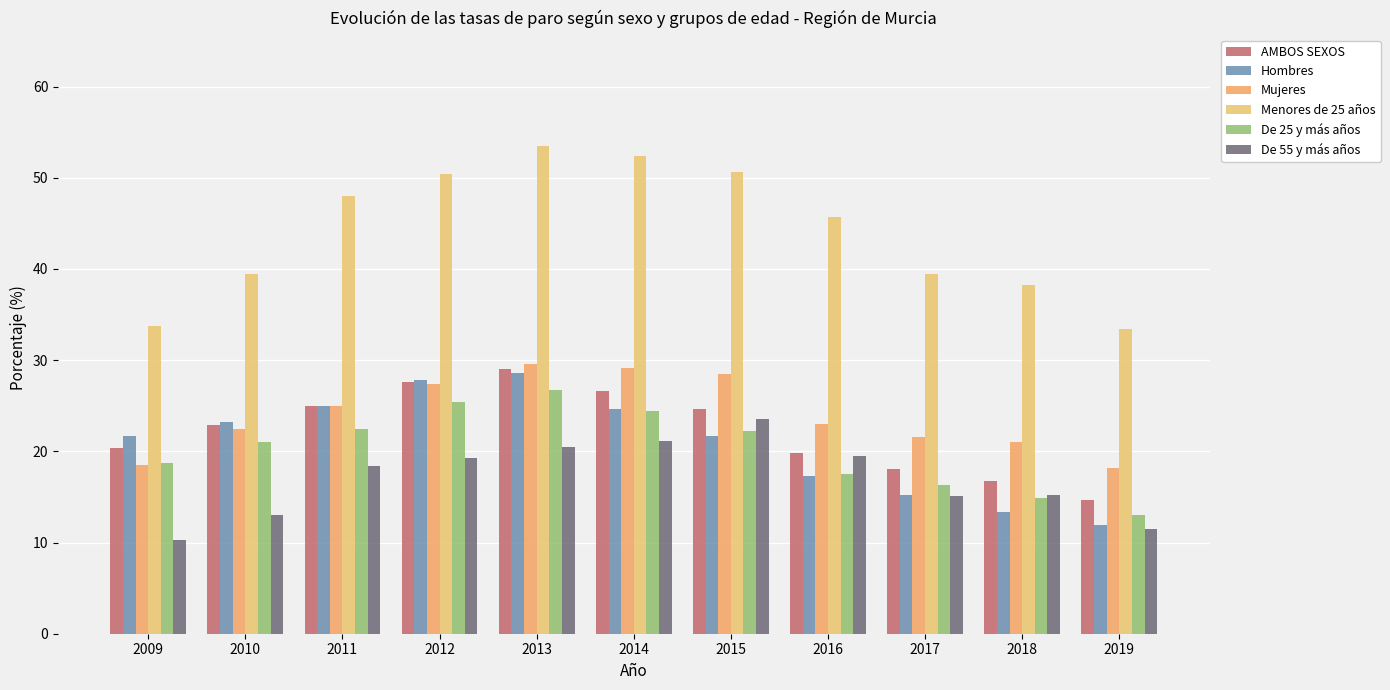

Which series has the largest range (max minus min)?

Menores de 25 años